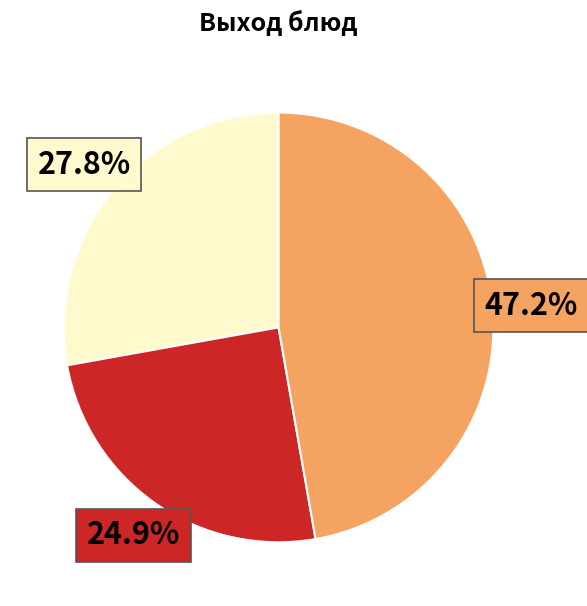

Is there any slice that represents more than half of the pie?

No